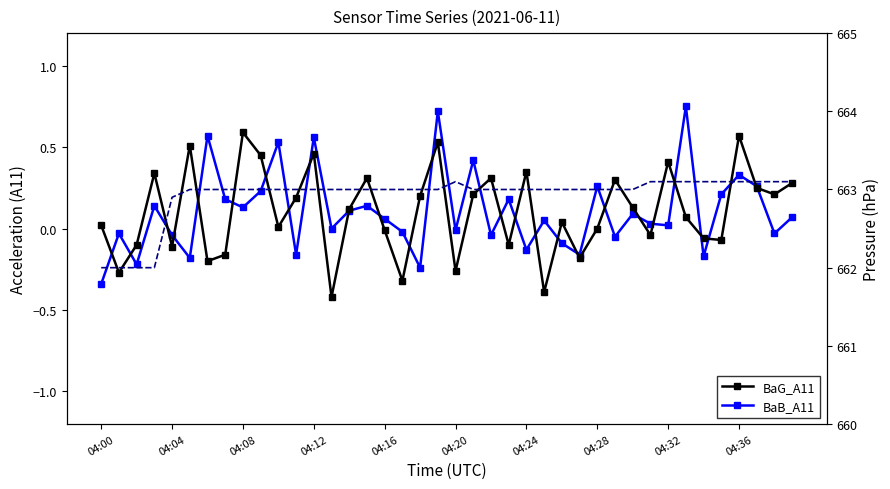

How many positive values does the BaG_A11 series have?

24